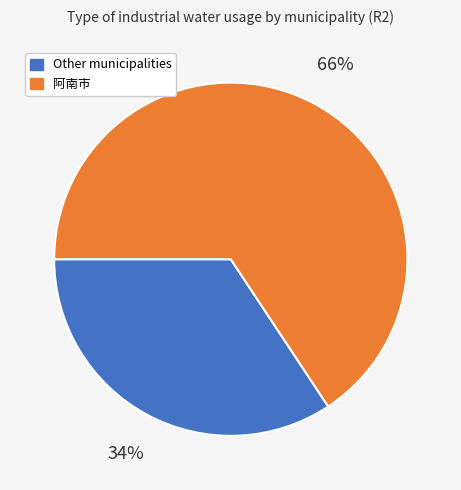

Does any single category account for the majority?

Yes